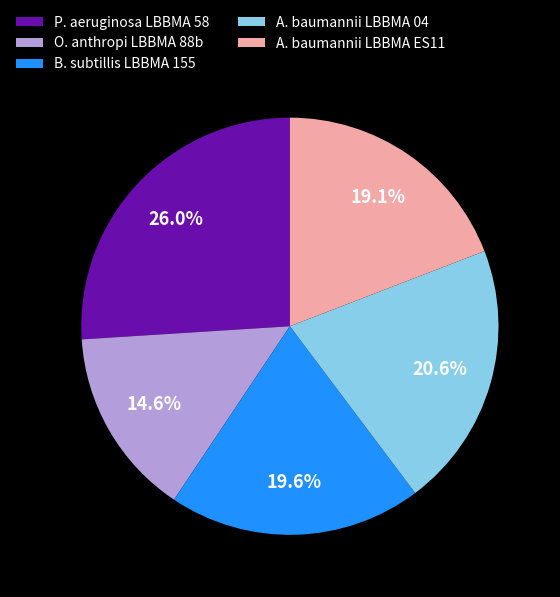

Which slice is the largest?

P. aeruginosa LBBMA 58